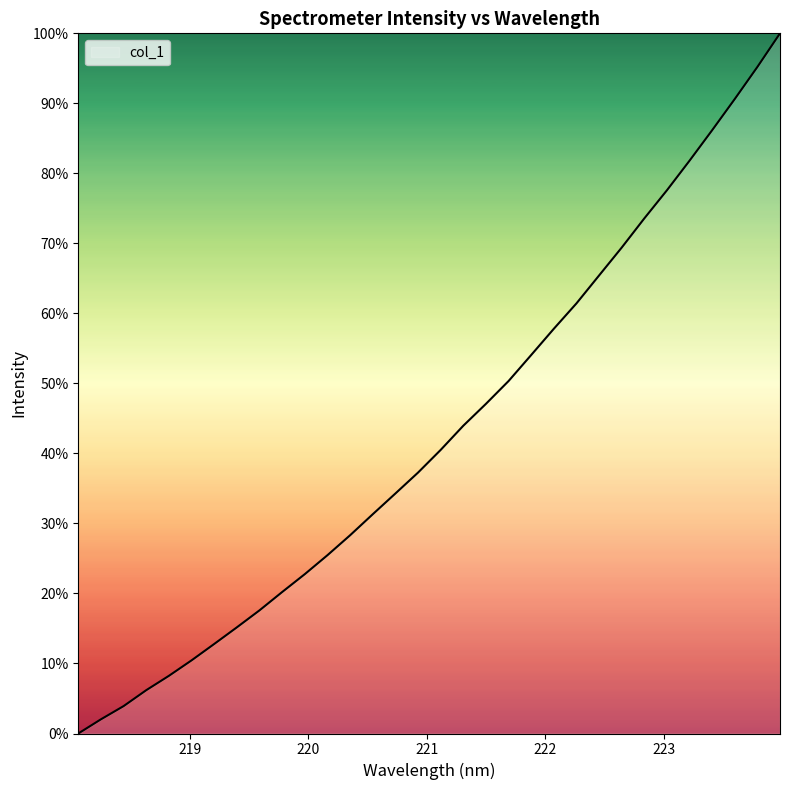

What is the difference between the maximum and minimum values?

100.0